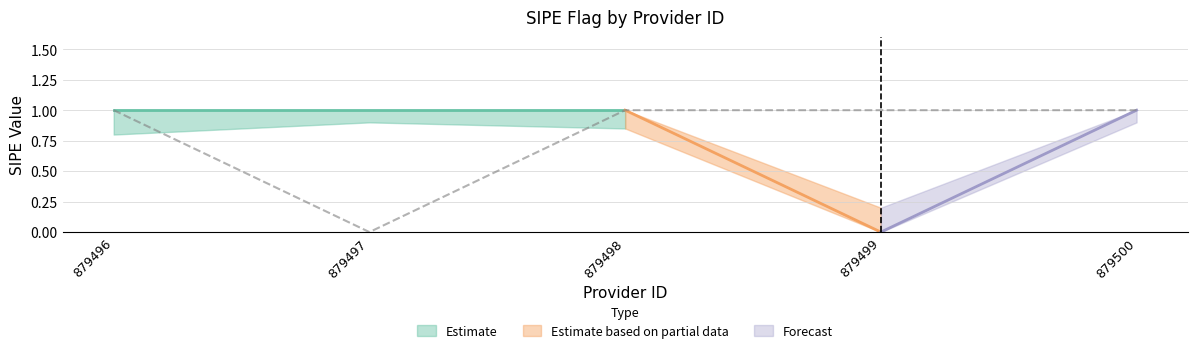

True or false: _sipe_upper and _sipe_mid cross at least once.

False